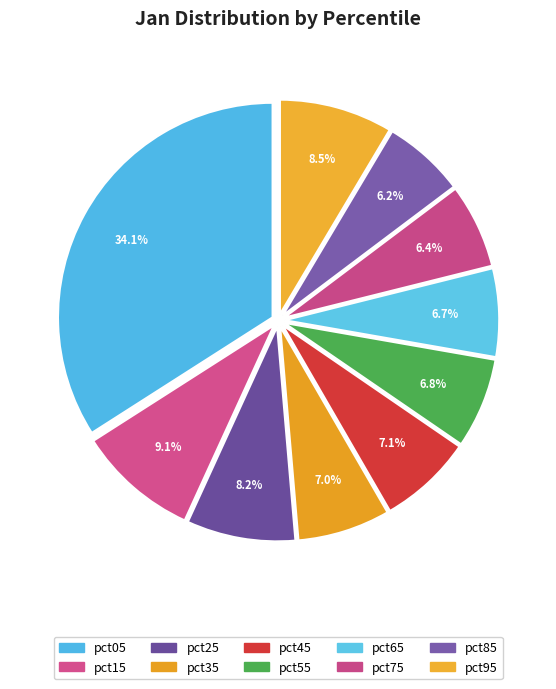

Count the number of slices in the pie.

10